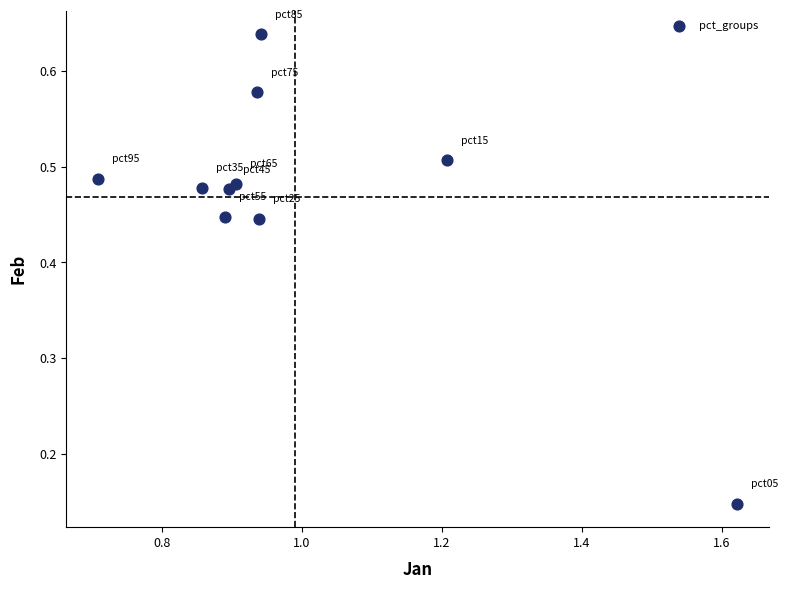

What is the average X value?

1.0